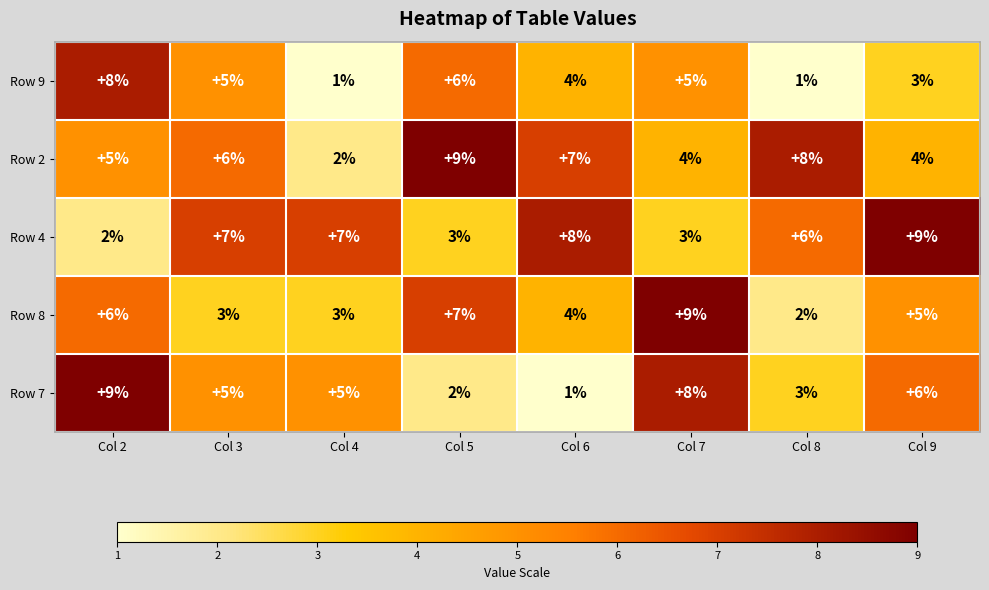

Rank the series at Col 7 from highest to lowest value.

Row 8, Row 7, Row 9, Row 2, Row 4